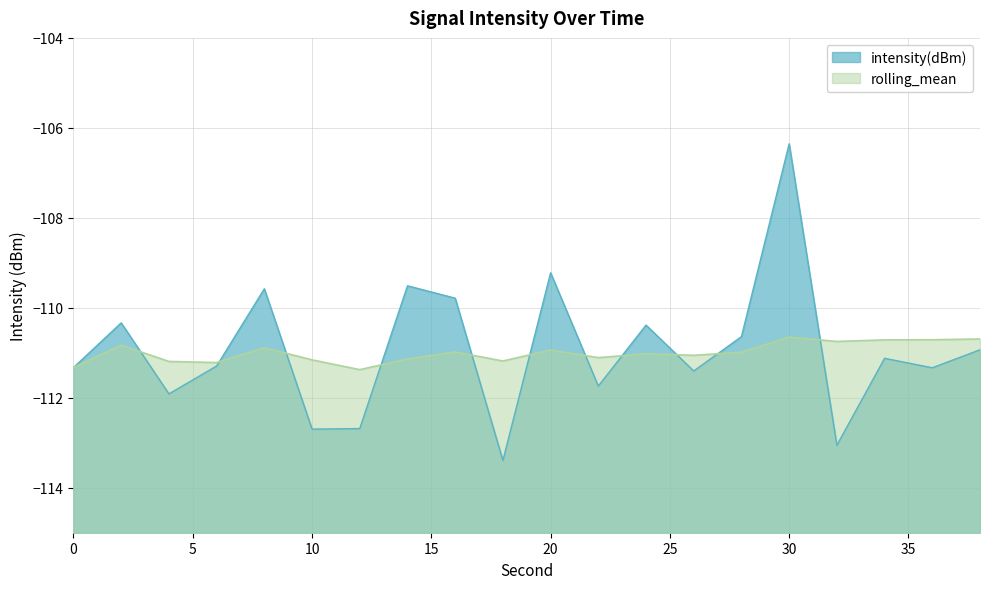

List the series in order of their overall mean, highest first.

intensity(dBm), rolling_mean